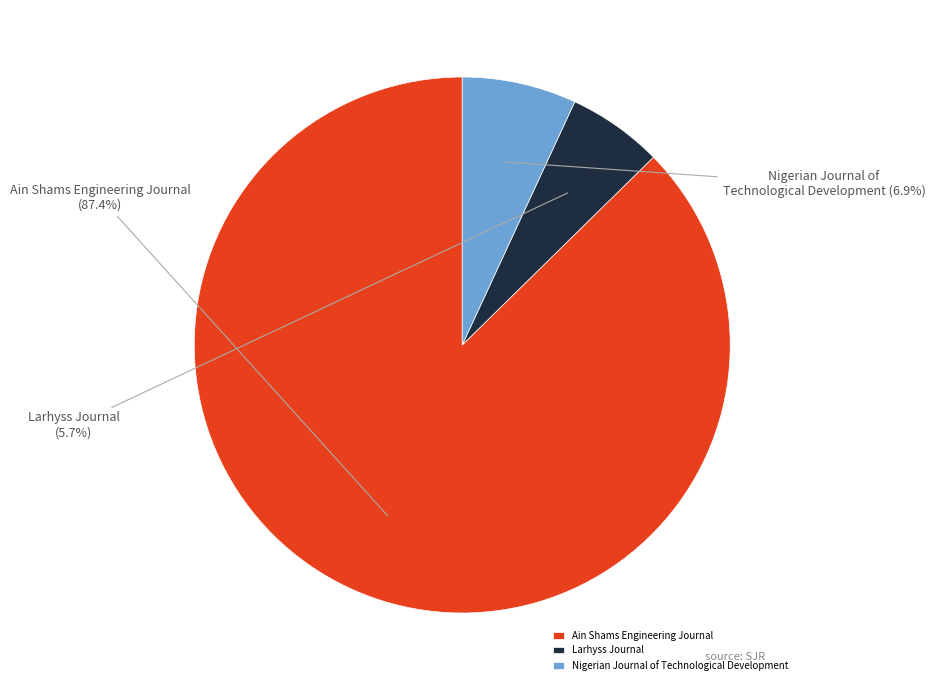

Which has a higher value, Larhyss Journal or Nigerian Journal of Technological Development?

Nigerian Journal of Technological Development